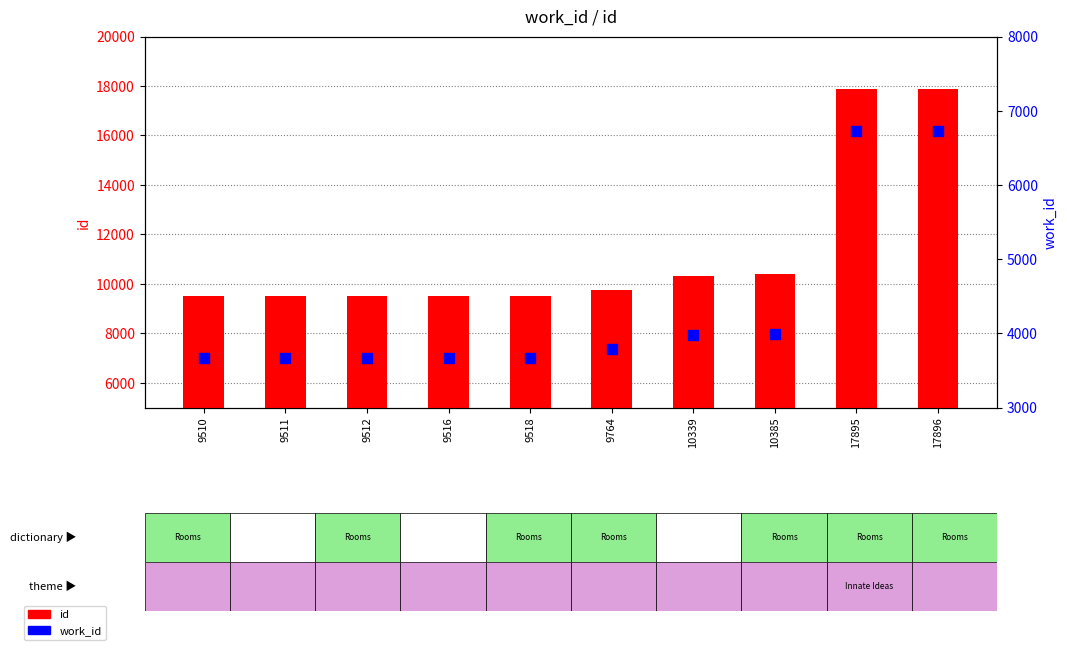

At which category is the sum across all series the highest?

17896